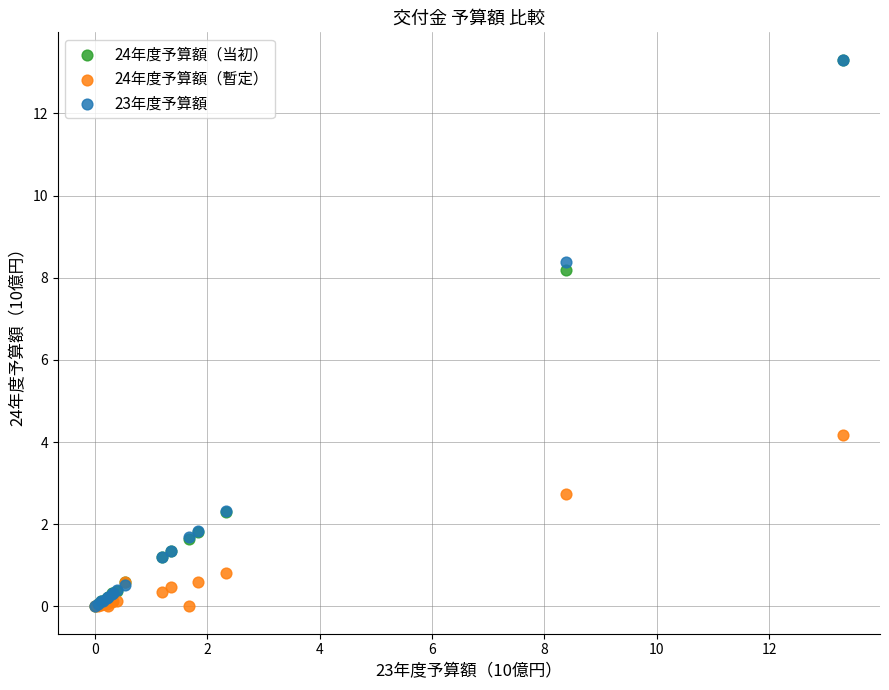

Across all series, what Y value is closest to 6?

4.2